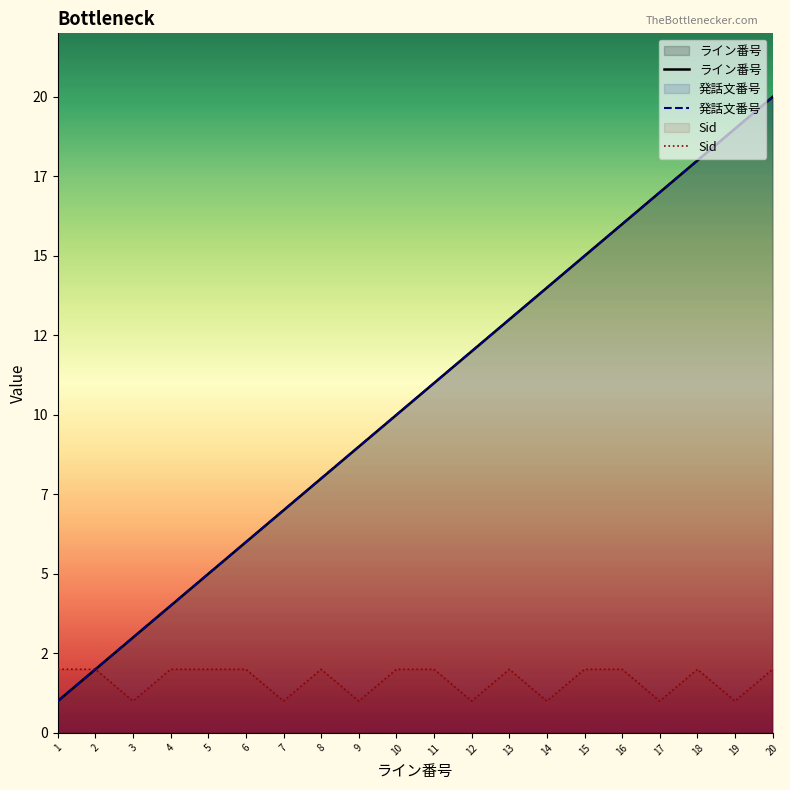

Reading right to left, list all the values displayed in this chart.

ライン番号: 20=20	19=19	18=18	17=17	16=16	15=15	14=14	13=13	12=12	11=11	10=10	9=9	8=8	7=7	6=6	5=5	4=4	3=3	2=2	1=1
発話文番号: 20=20	19=19	18=18	17=17	16=16	15=15	14=14	13=13	12=12	11=11	10=10	9=9	8=8	7=7	6=6	5=5	4=4	3=3	2=2	1=1
Sid: 20=2	19=1	18=2	17=1	16=2	15=2	14=1	13=2	12=1	11=2	10=2	9=1	8=2	7=1	6=2	5=2	4=2	3=1	2=2	1=2